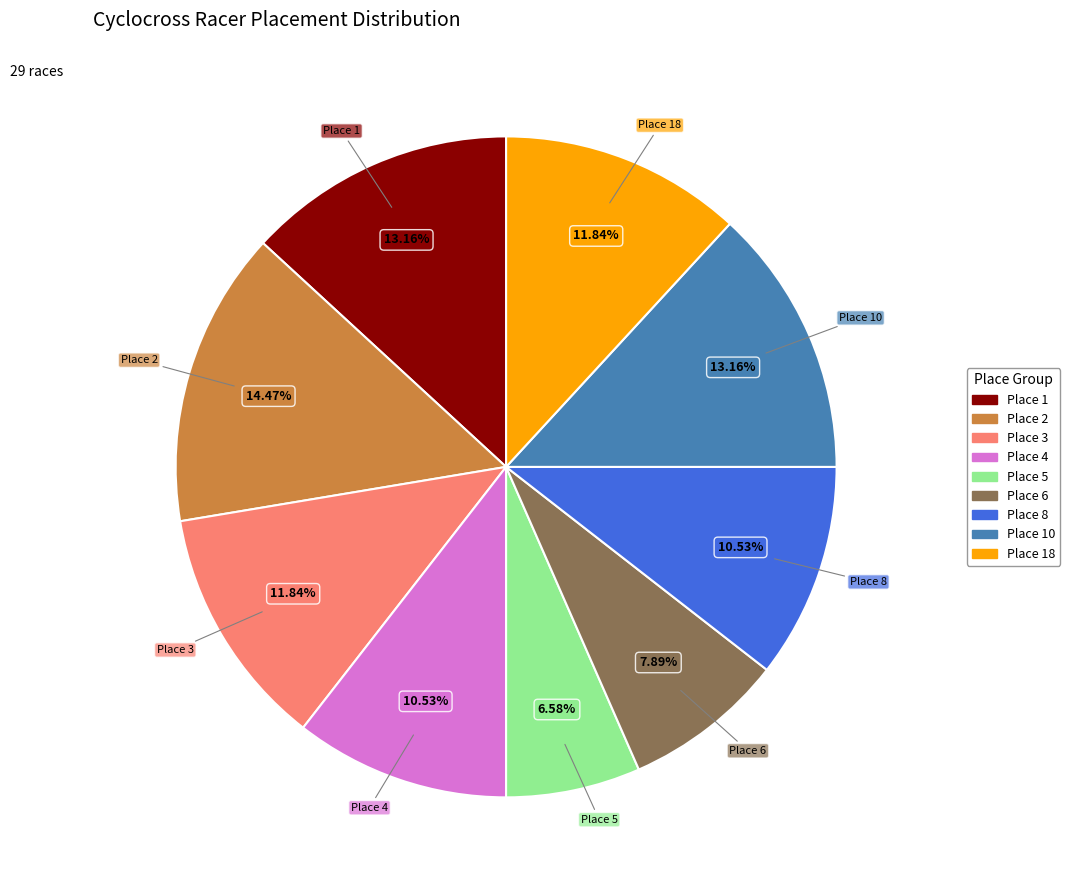

Does any single category account for the majority?

No